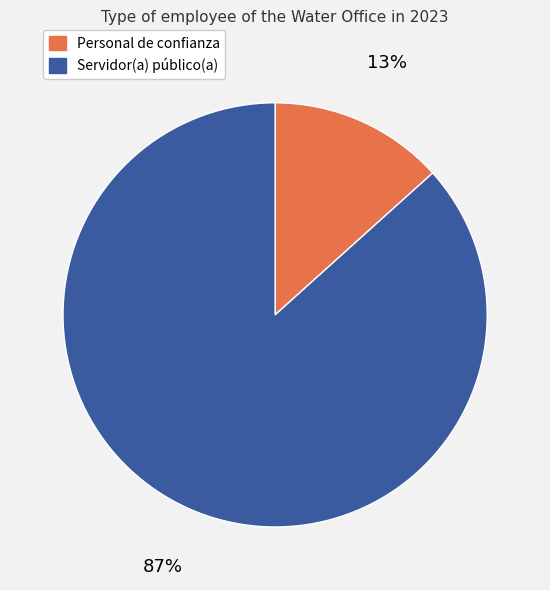

Is there a majority slice in this chart?

Yes